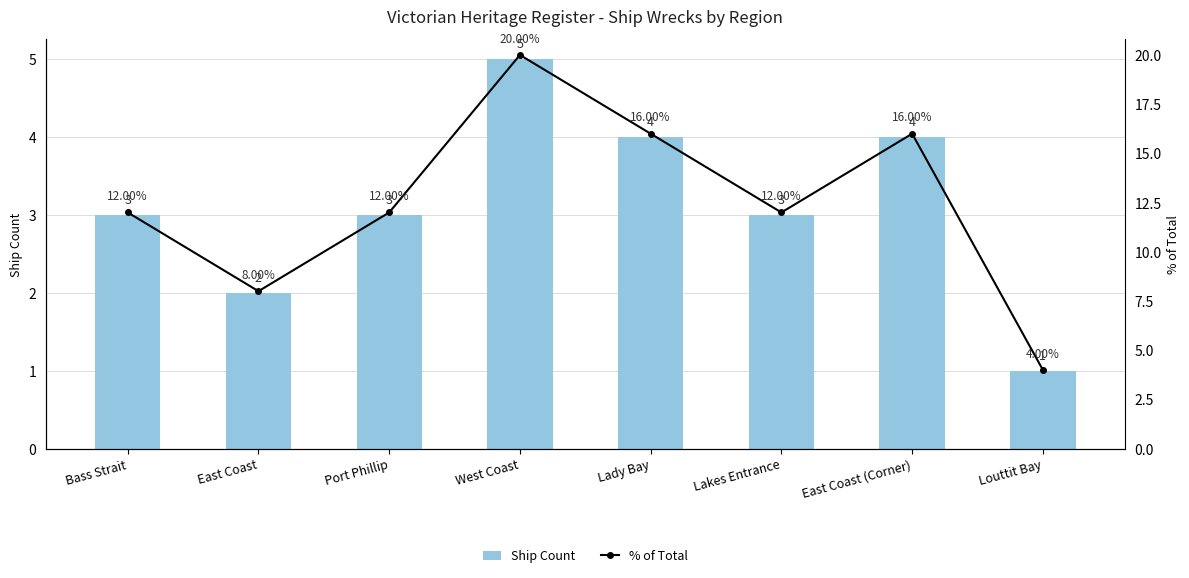

At Bass Strait, list the series in order from largest to smallest.

% of Total, Ship Count